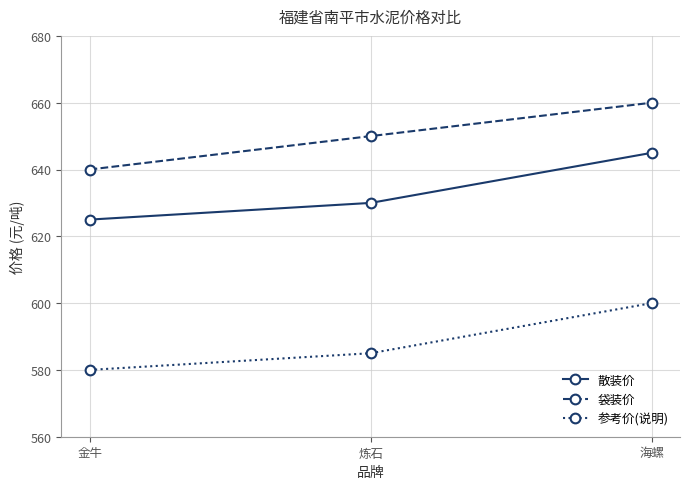

What is the label of the 2nd point from the left?

炼石